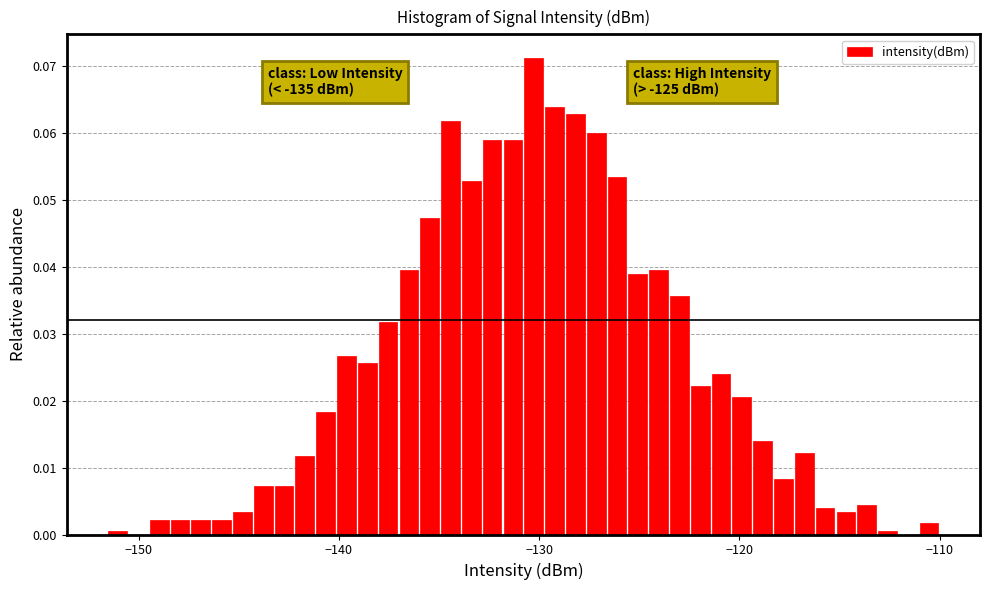

Read against the x-axis, roughly where is the centre of the tallest bar?

-130